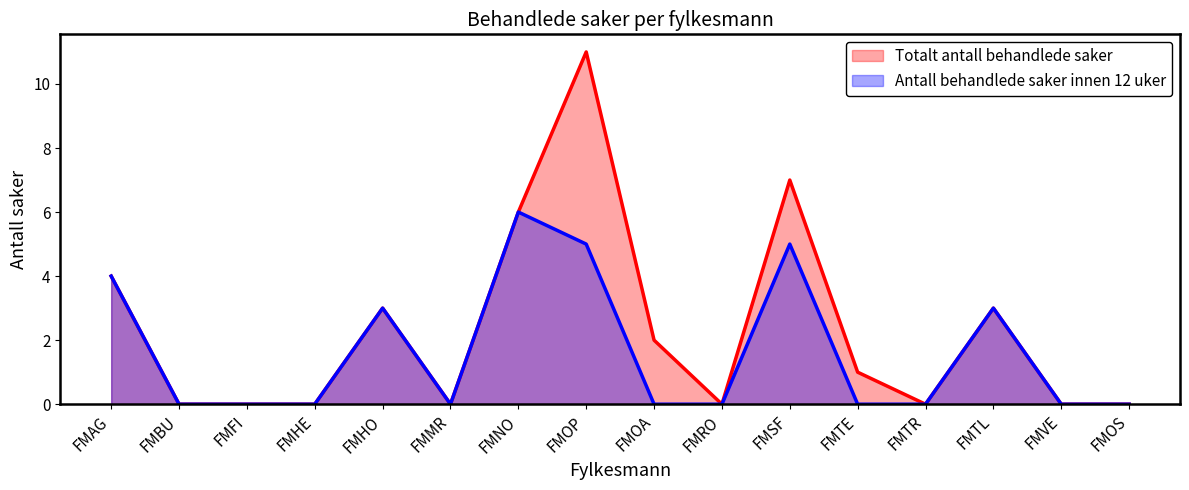

The value of Antall behandlede saker innen 12 uker at FMHO is 3. True or false?

True